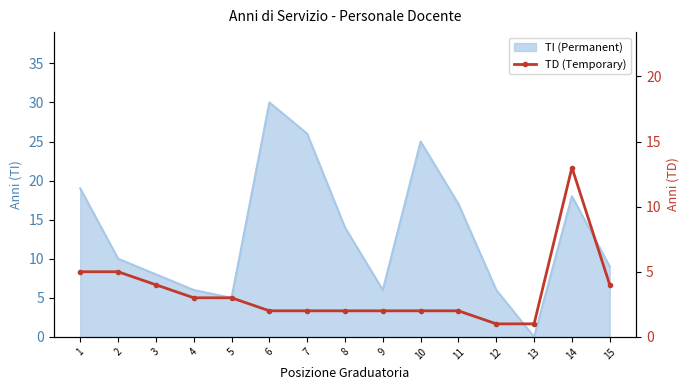

Which has a higher value, 12 or 9?

9